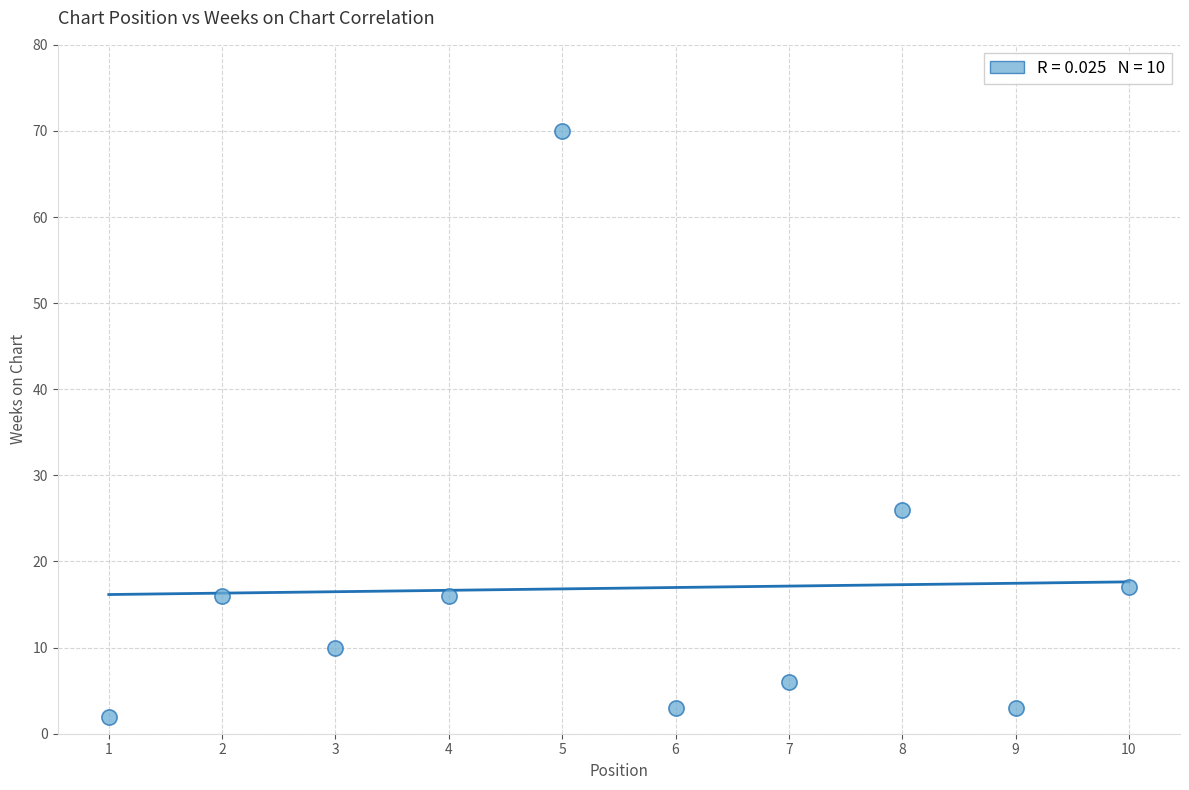

What is the range of Y values (max minus min)?

68